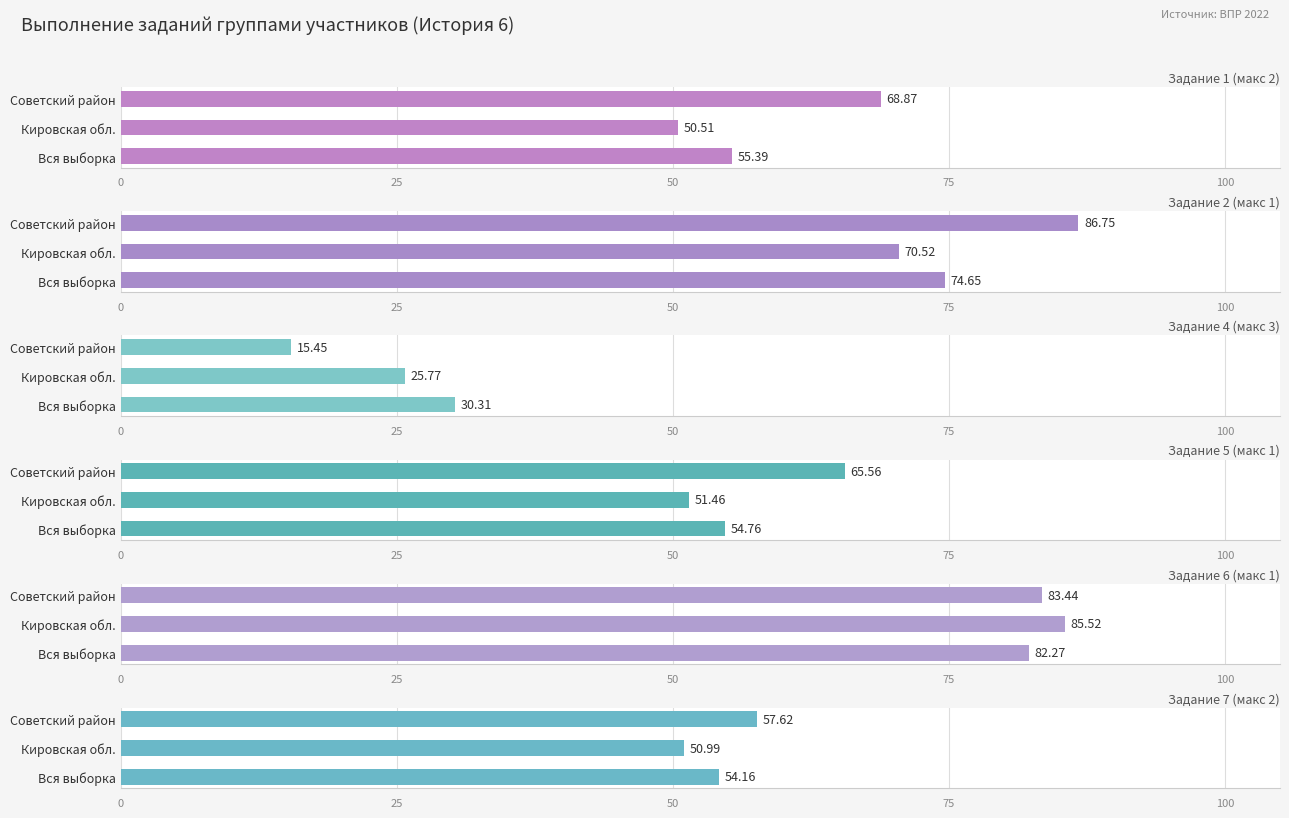

At how many categories does at least one series exceed 52?

3